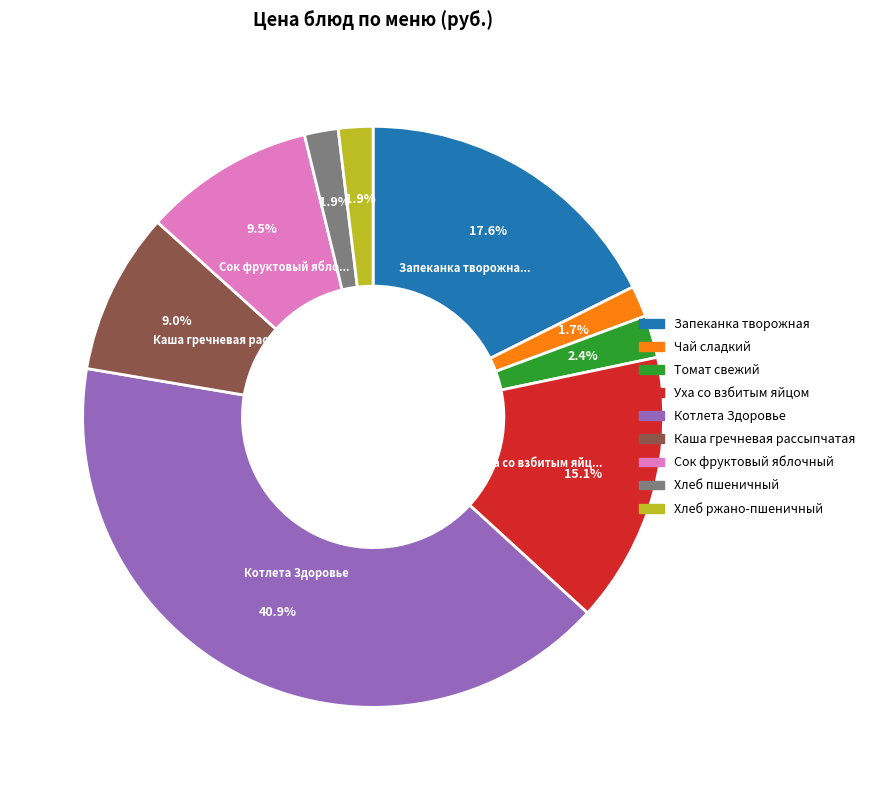

To the nearest percent, what portion does Чай сладкий represent?

2%